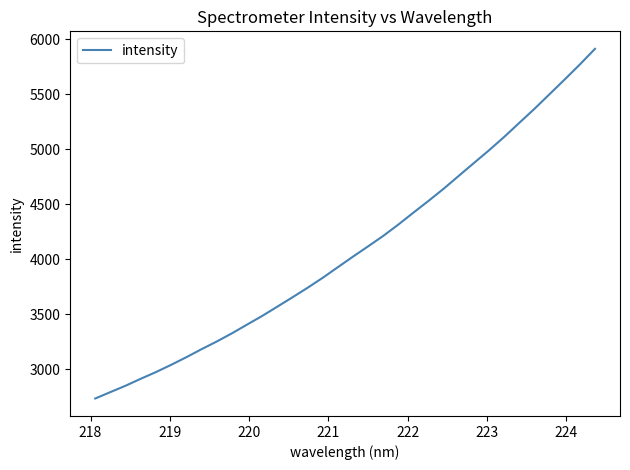

What is the smallest value displayed?

2733.8